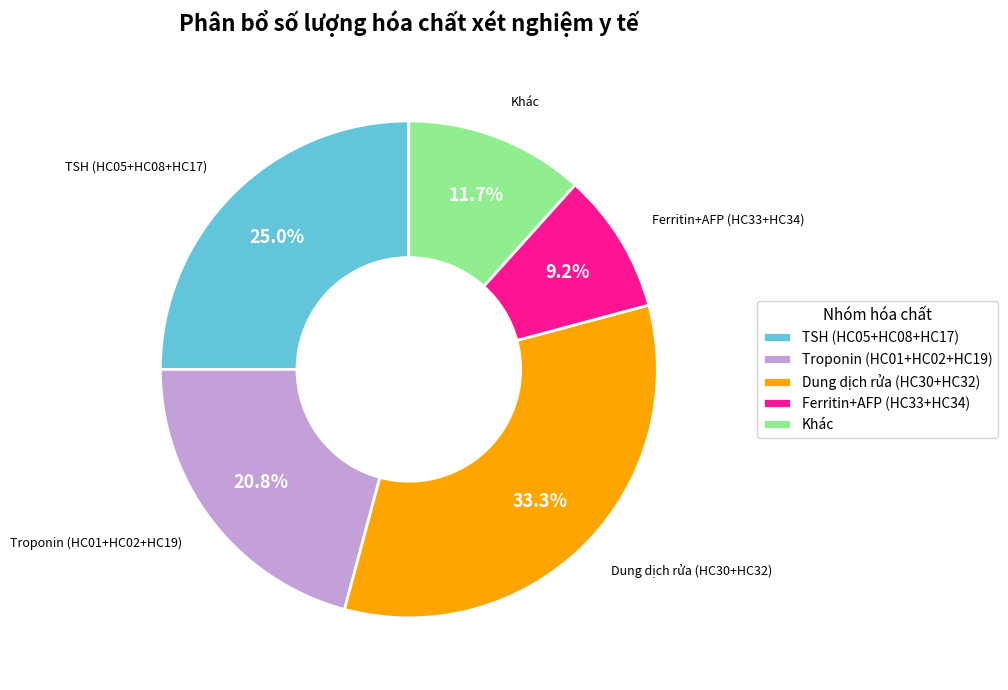

How many segments does this pie chart have?

5